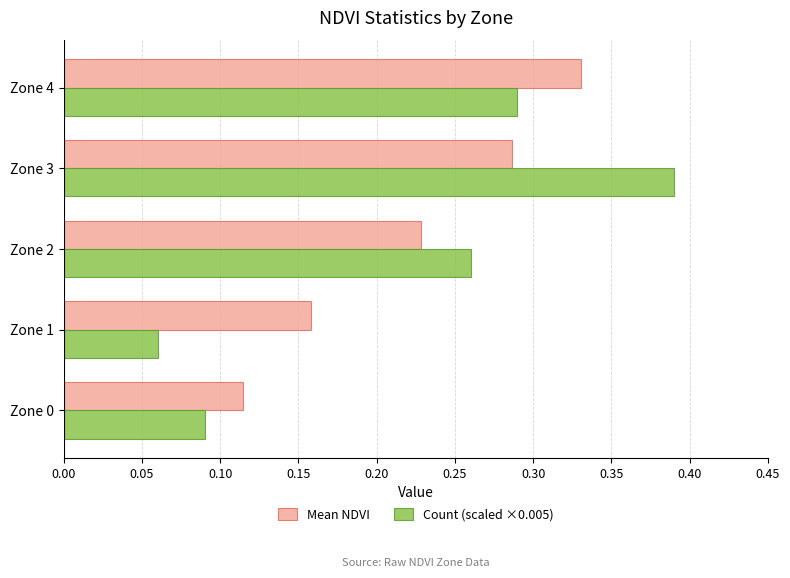

List the labels in order of Mean NDVI value, smallest first.

Zone 0, Zone 1, Zone 2, Zone 3, Zone 4